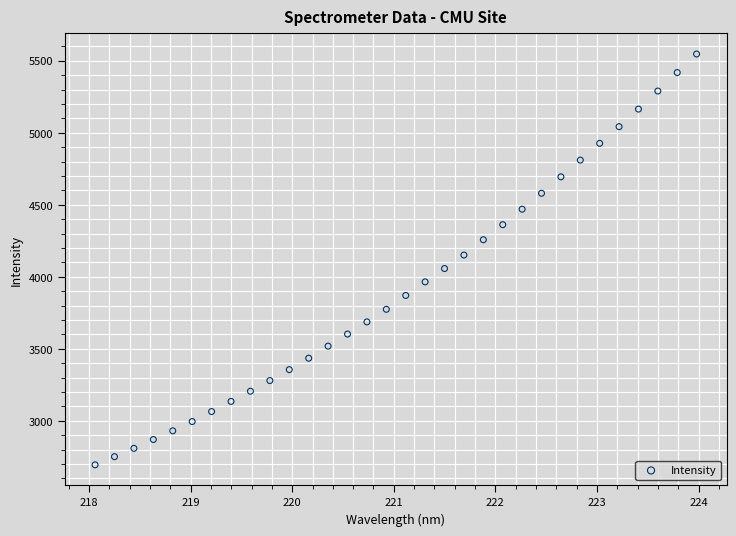

What is the range of X values (max minus min)?

5.9